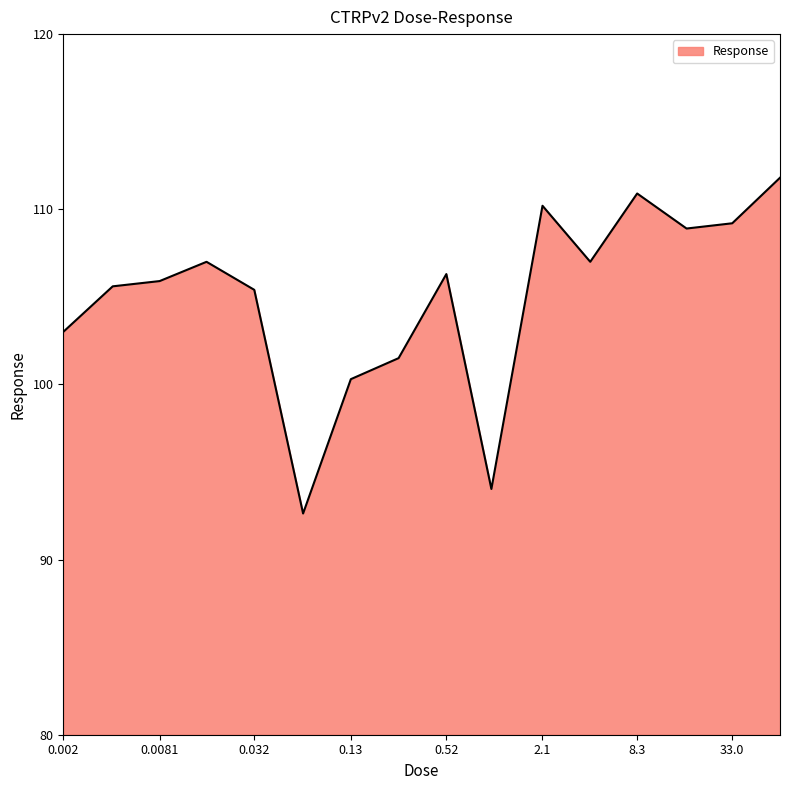

What is the maximum value shown in the chart?

111.8